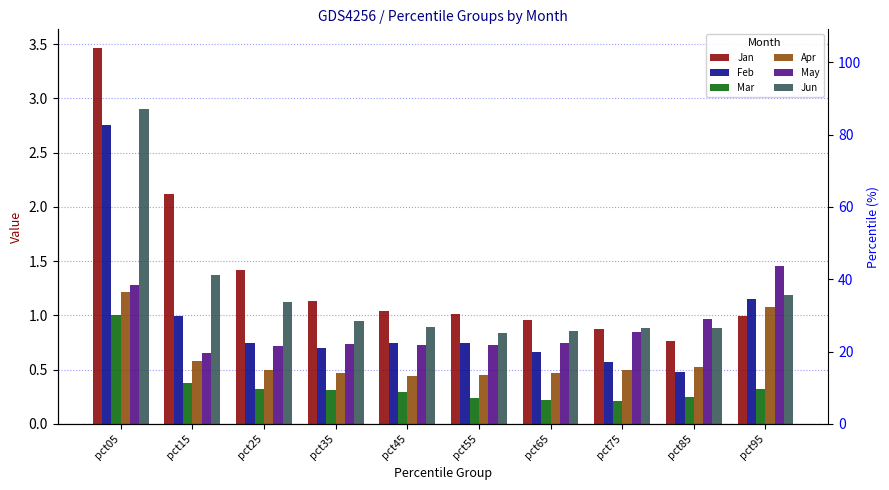

Which series has the largest range (max minus min)?

Jan